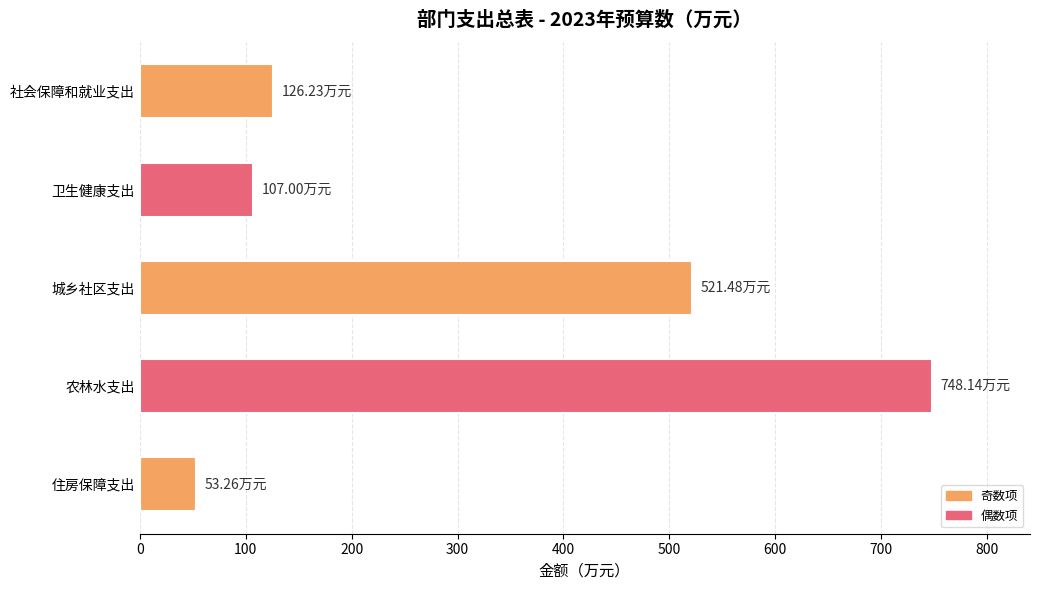

What is the change in value from 卫生健康支出 to 住房保障支出?

-53.7